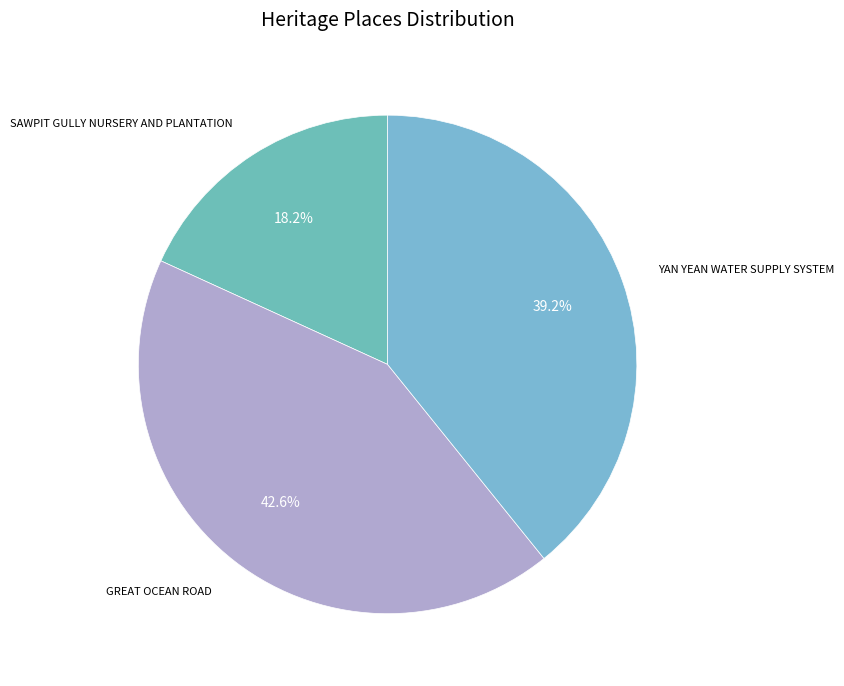

To the nearest percent, what is the difference between the largest and smallest slice percentages?

24%